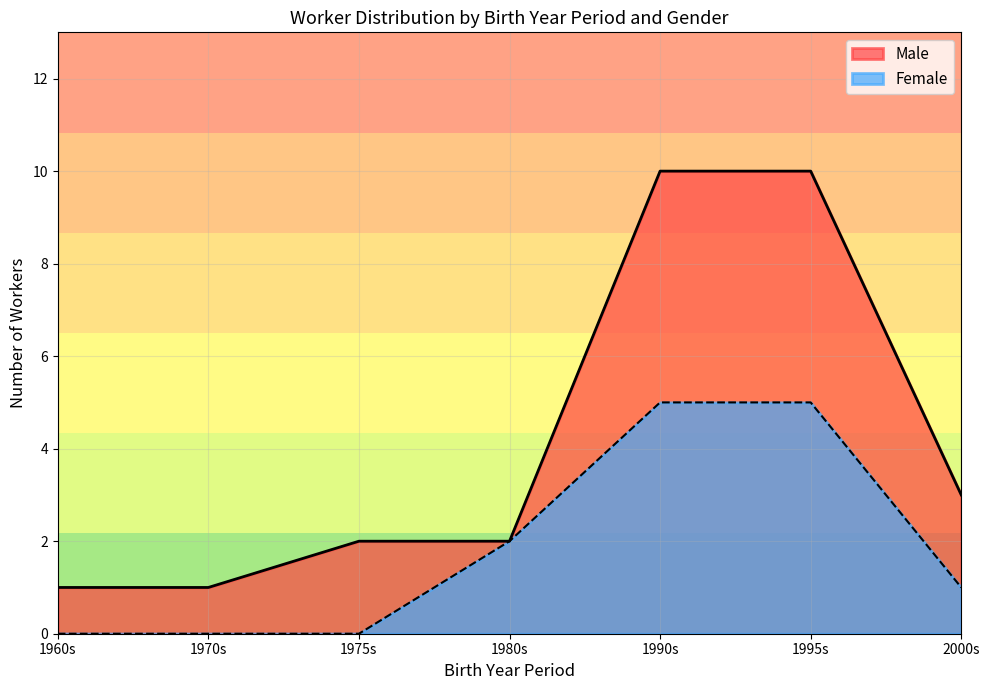

Is it true that Female equals 0 at 1975s?

True